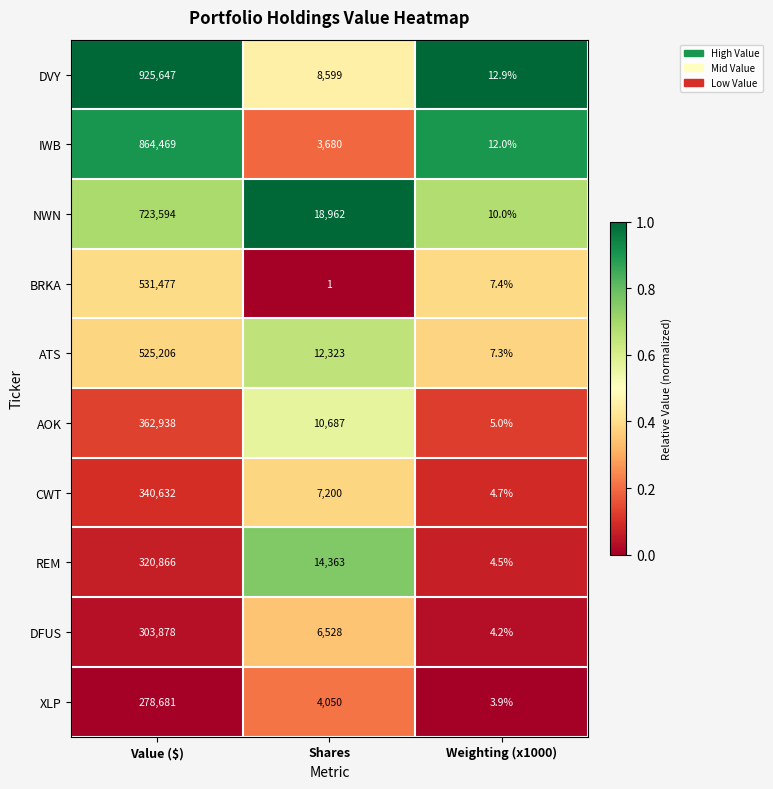

Reading left to right, extract all data points from this chart.

DVY: 925647.0	8599.0	12.9
IWB: 864469.0	3680.0	12.0
NWN: 723594.0	18962.0	10.0
BRKA: 531477.0	1.0	7.4
ATS: 525206.0	12323.0	7.3
AOK: 362938.0	10687.0	5.0
CWT: 340632.0	7200.0	4.7
REM: 320866.0	14363.0	4.5
DFUS: 303878.0	6528.0	4.2
XLP: 278681.0	4050.0	3.9